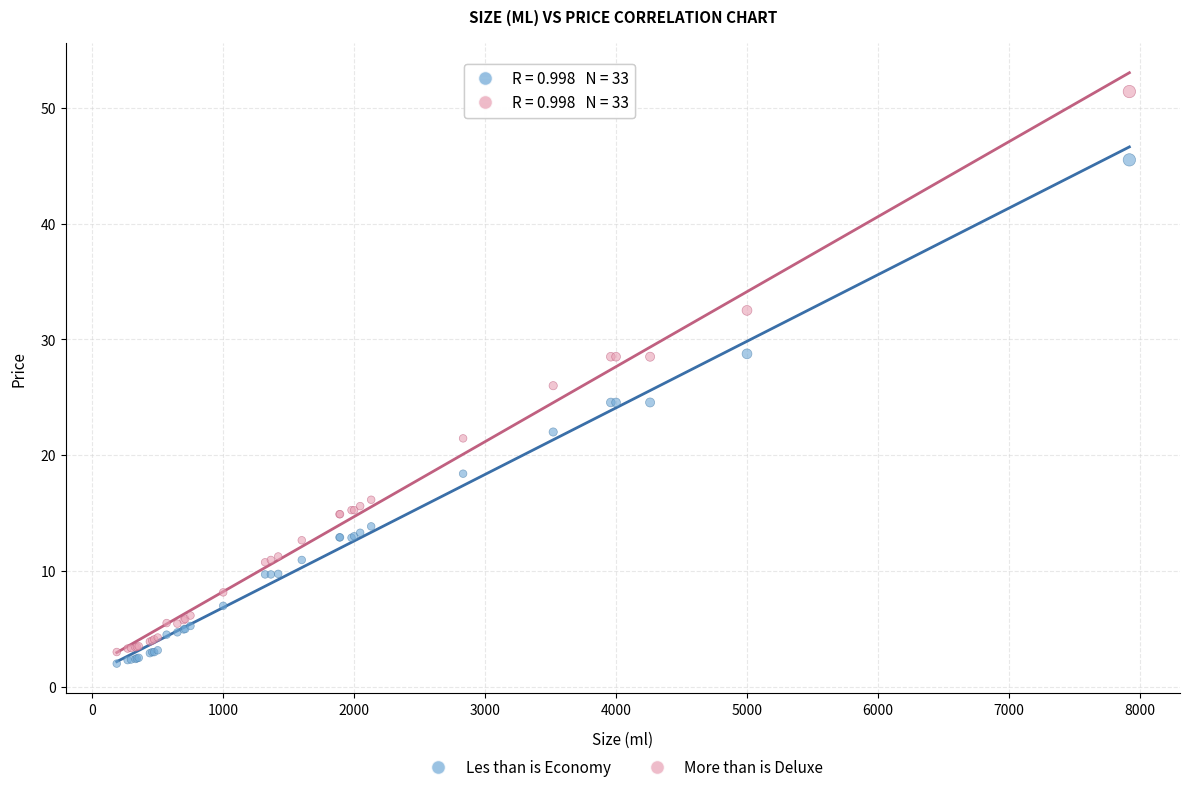

What are all the series names shown in the legend?

Les than is Economy, More than is Deluxe